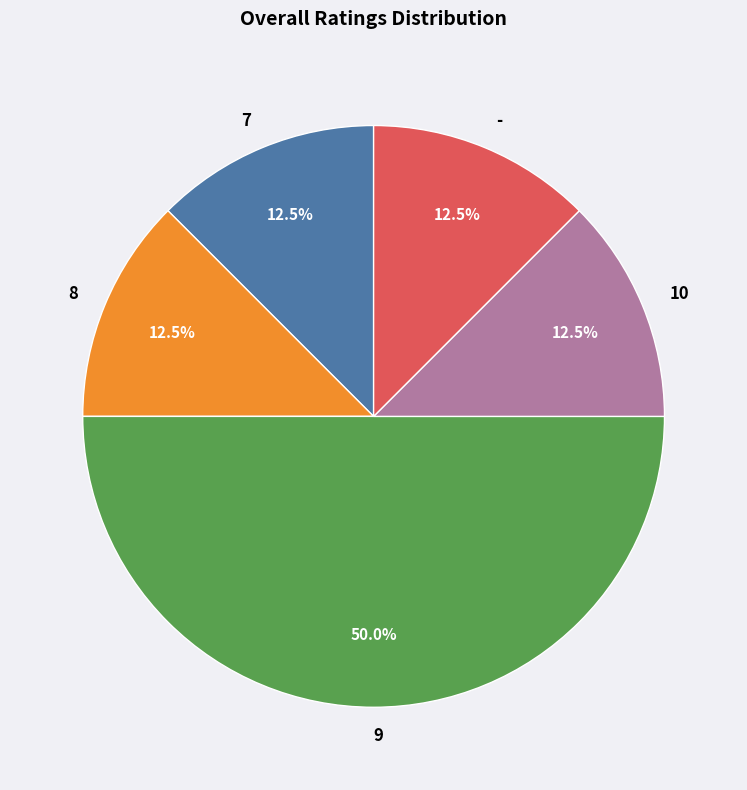

Does 8 account for over 50% of the chart?

No